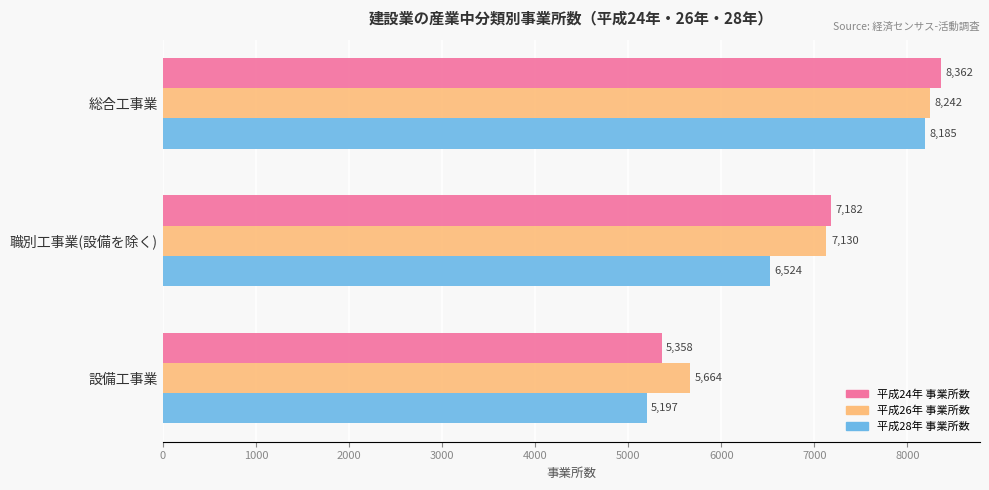

At which label is 平成26年 事業所数 closest to 6953?

職別工事業(設備を除く)